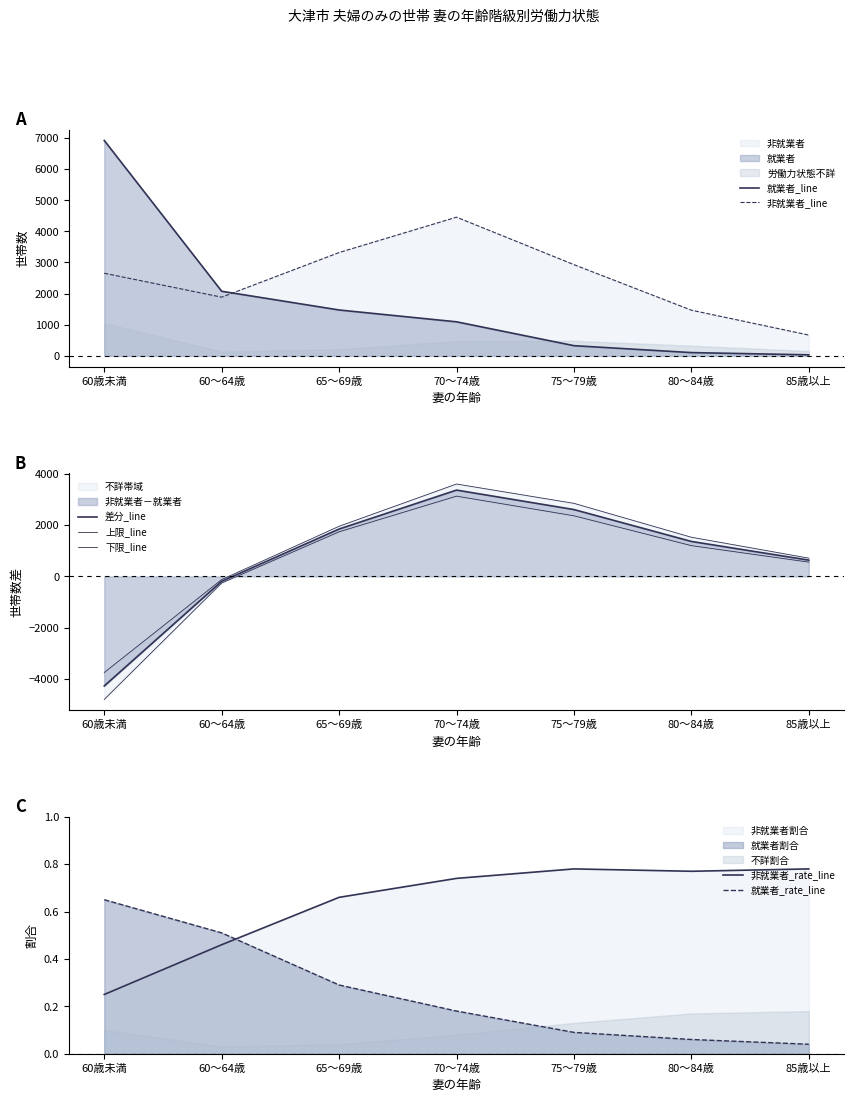

In 非就業者, how many points are higher than both neighbors (excluding endpoints)?

1